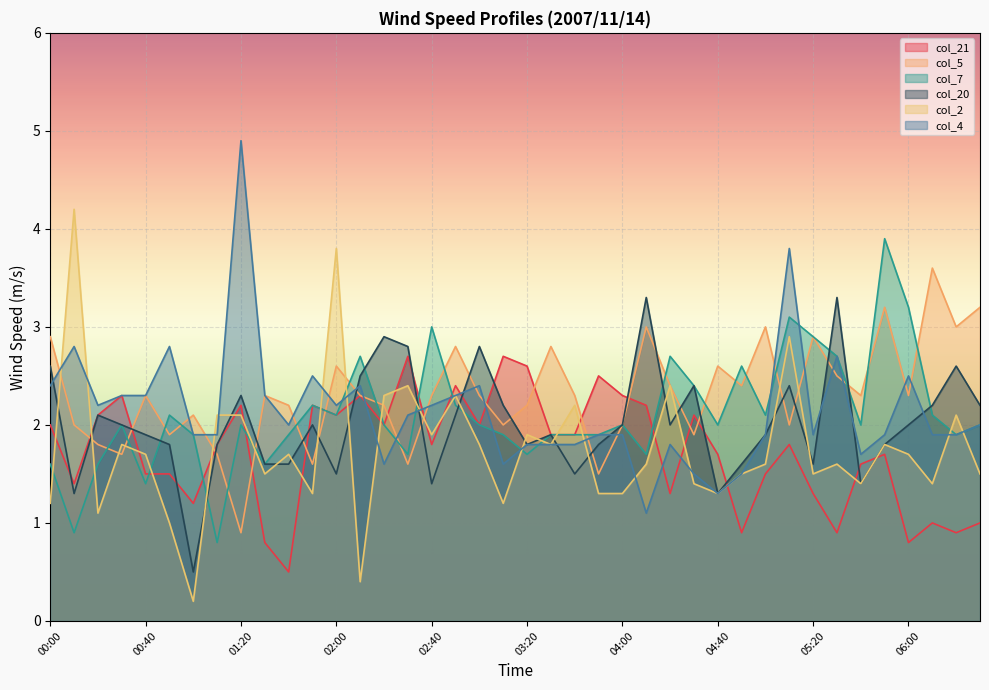

Which series has the largest total across all categories?

col_5